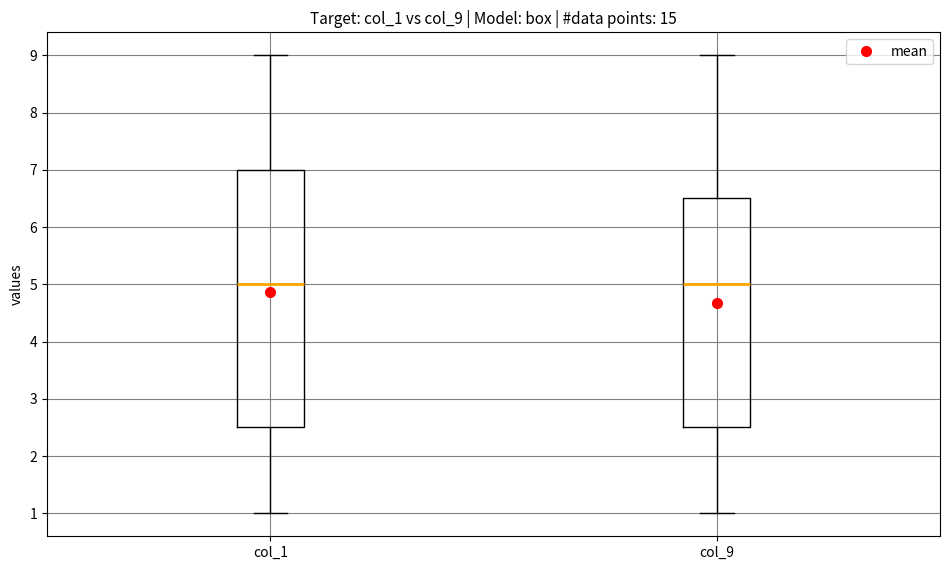

Where does the median line of the box for col_9 sit on the y-axis? The values are not printed on the chart, so give them approximately, as read against the axis.

5.0